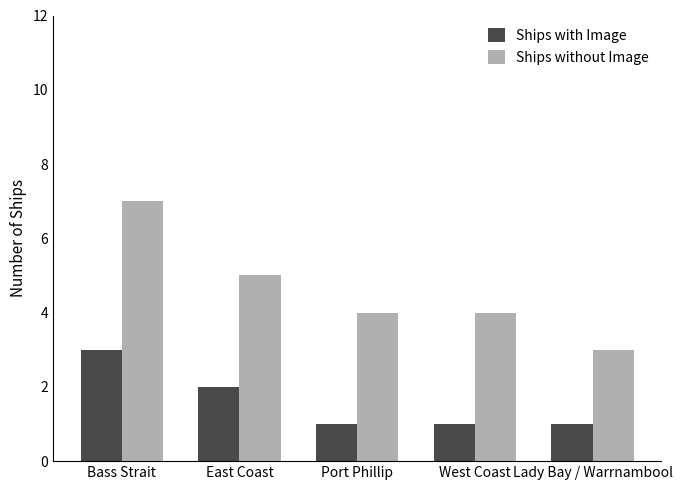

What are all the series names shown in the legend?

Ships with Image, Ships without Image